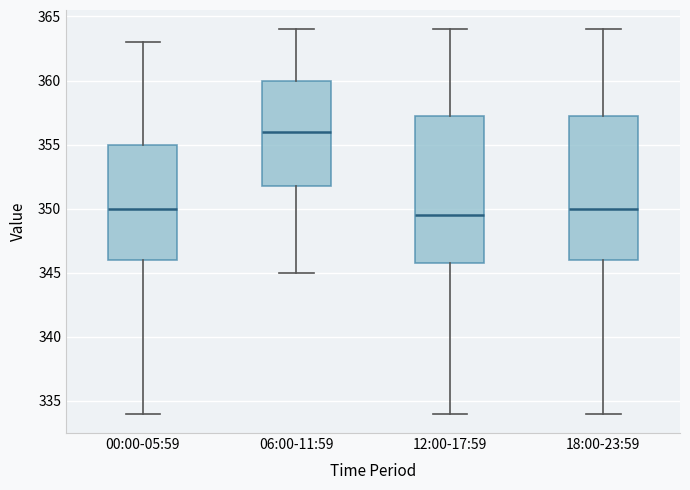

Reading left to right, transcribe this box plot: for each box, give where its median line is, the range the box spans, and where its two whiskers end, as read against the y-axis. The values are not printed on the chart, so give them approximately, as read against the axis.

00:00-05:59: median 350.0, box 346.0 to 355.0, whiskers 334.0 to 363.0
06:00-11:59: median 356.0, box 352.0 to 360.0, whiskers 345.0 to 364.0
12:00-17:59: median 349.5, box 346.0 to 357.5, whiskers 334.0 to 364.0
18:00-23:59: median 350.0, box 346.0 to 357.5, whiskers 334.0 to 364.0